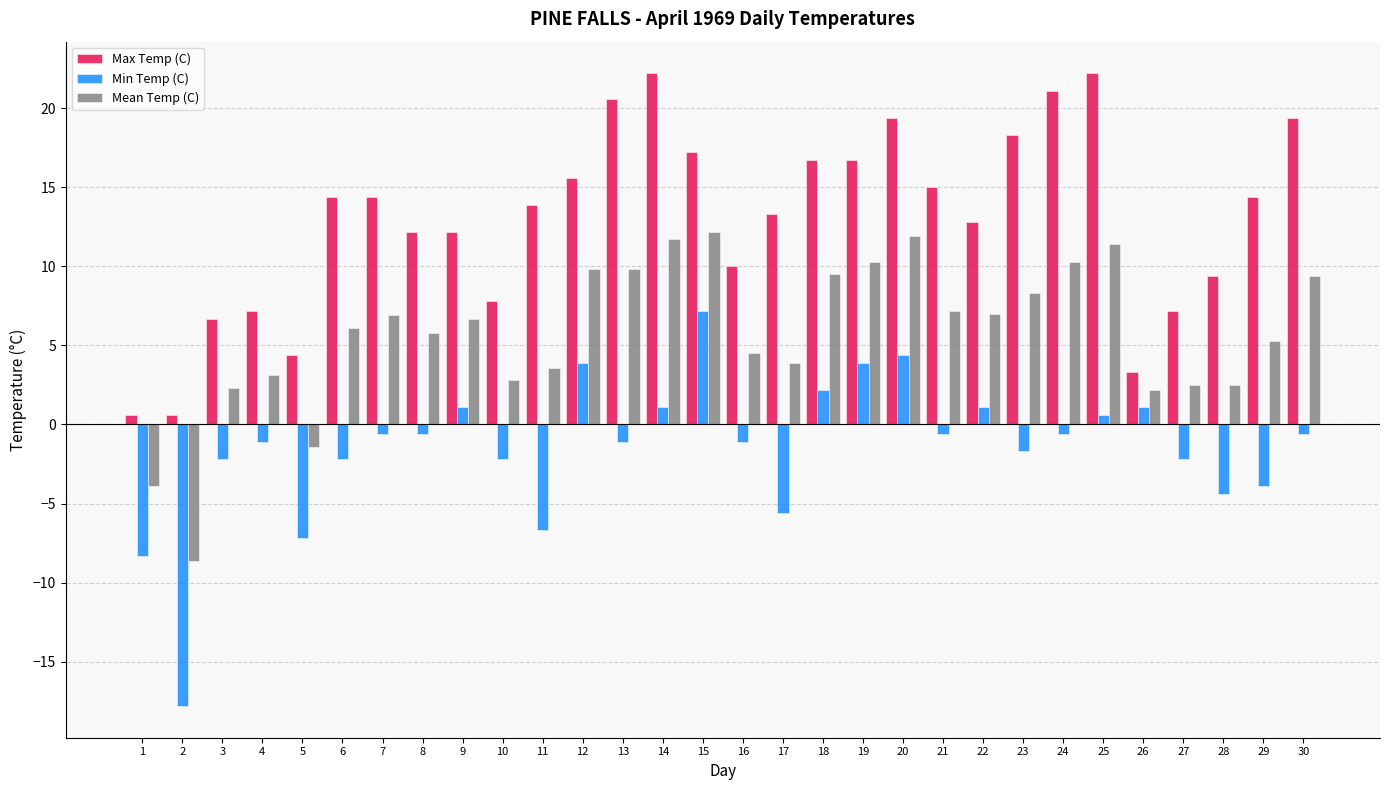

What is the average value of the Mean Temp (C) series?

5.8